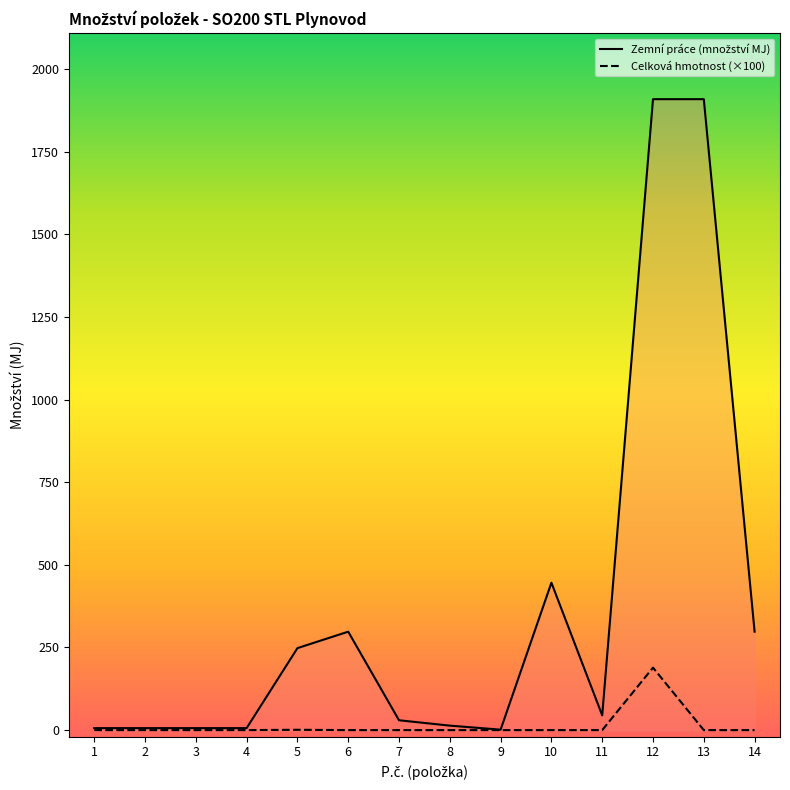

List the series in order of their peak value, highest first.

Zemní práce, Celková hmotnost